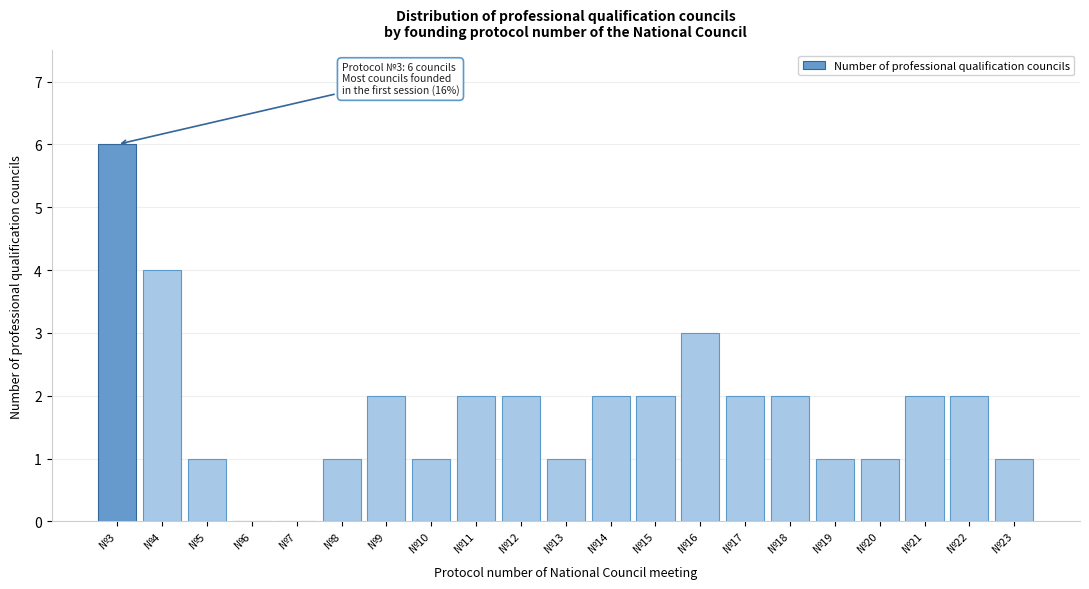

Over which range of the x-axis is the bar tallest?

2.5 to 3.5